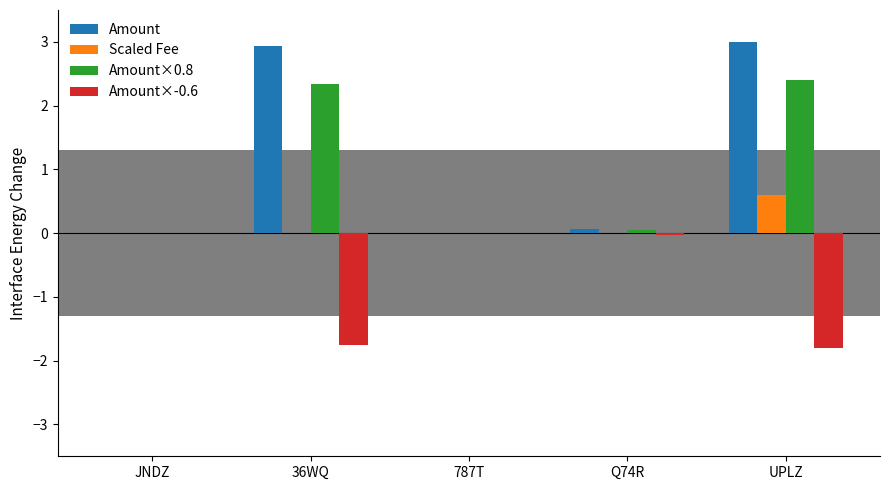

What value does the Amount×0.8 series have at UPLZ?

2.4